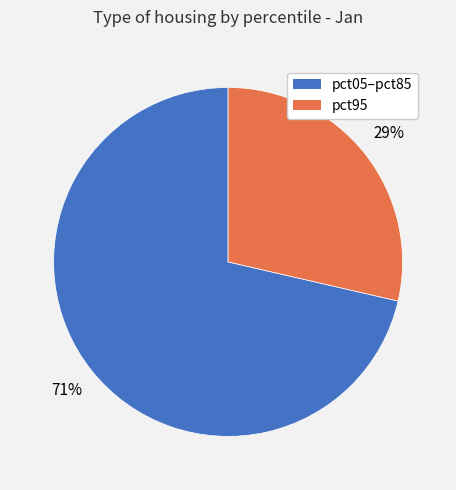

Does any single category account for the majority?

Yes